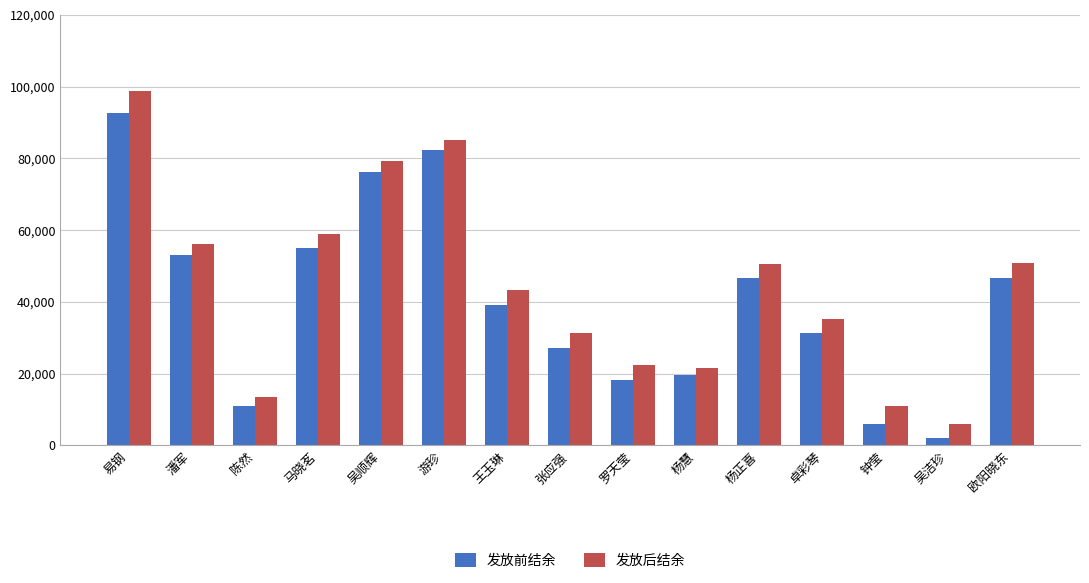

What is the total value across all series at 杨正喜?

97294.3